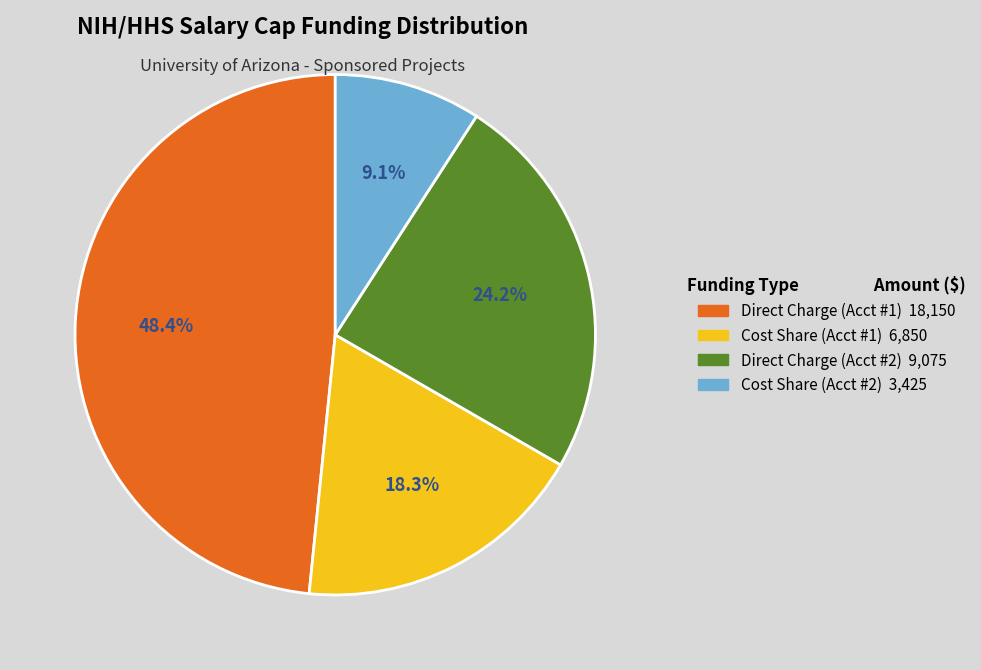

Is there any slice that represents more than half of the pie?

No